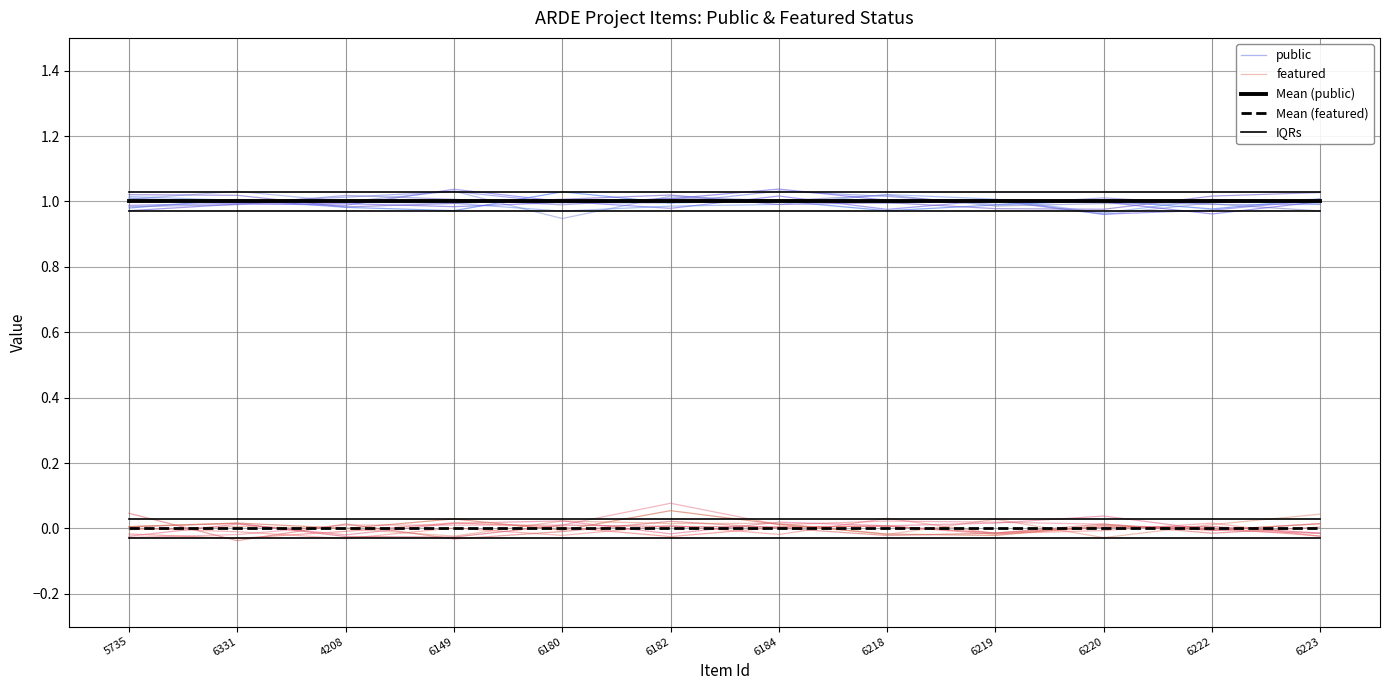

Which has a higher value, 6184 or 6149?

6184